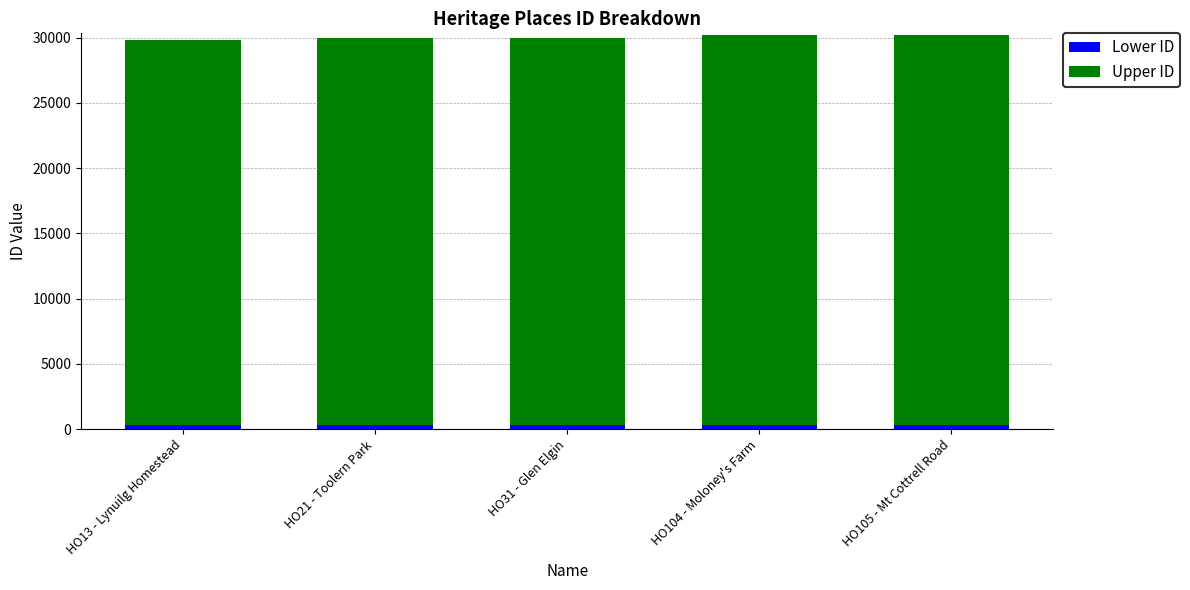

Rank the series by their average value, from highest to lowest.

Upper ID, Lower ID